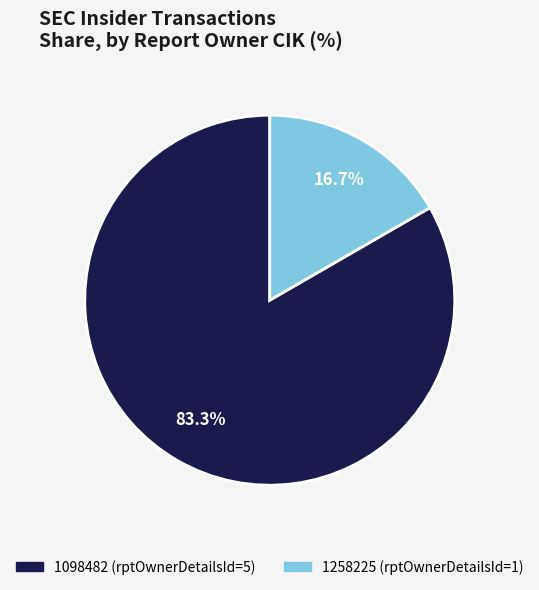

How many slices are in this pie chart?

2